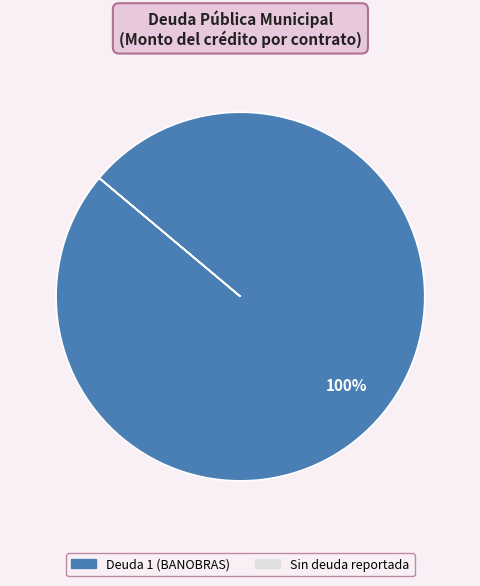

Is there a majority slice in this chart?

Yes